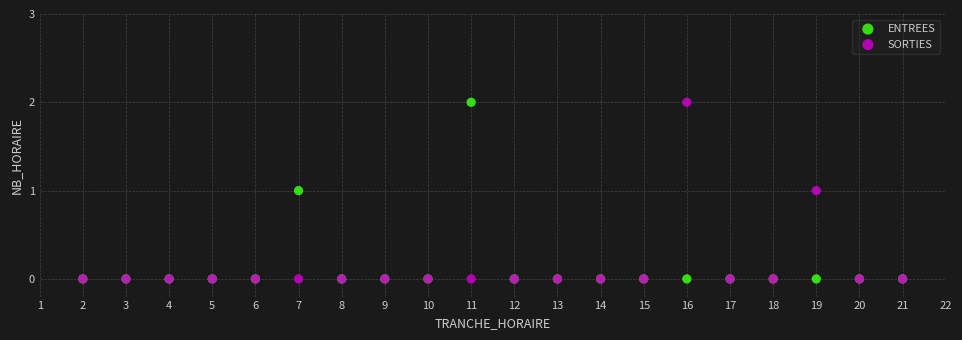

What are all the series names shown in the legend?

ENTREES, SORTIES